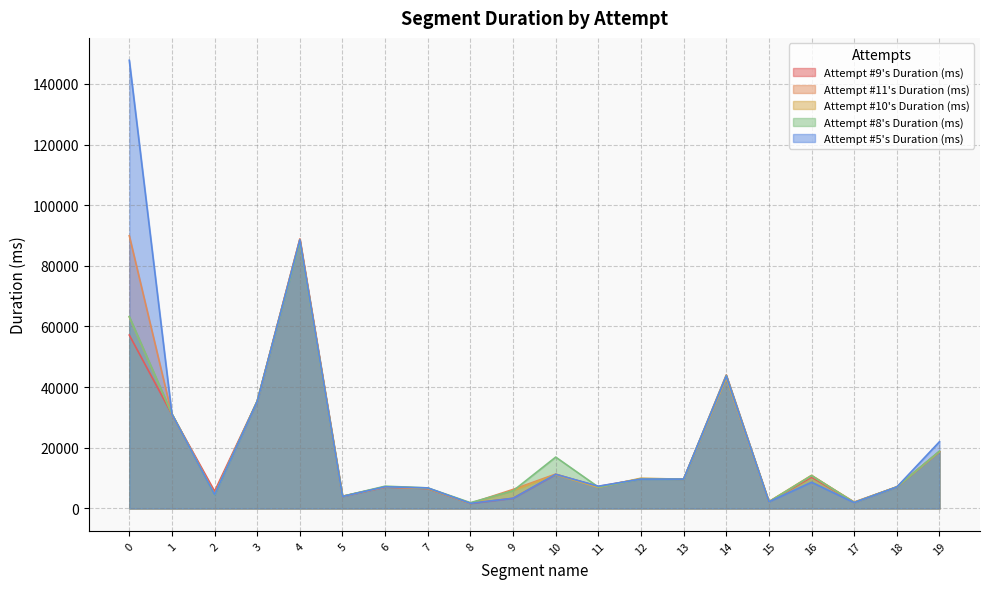

What is the sum of all Attempt #5's Duration (ms) values?

453761